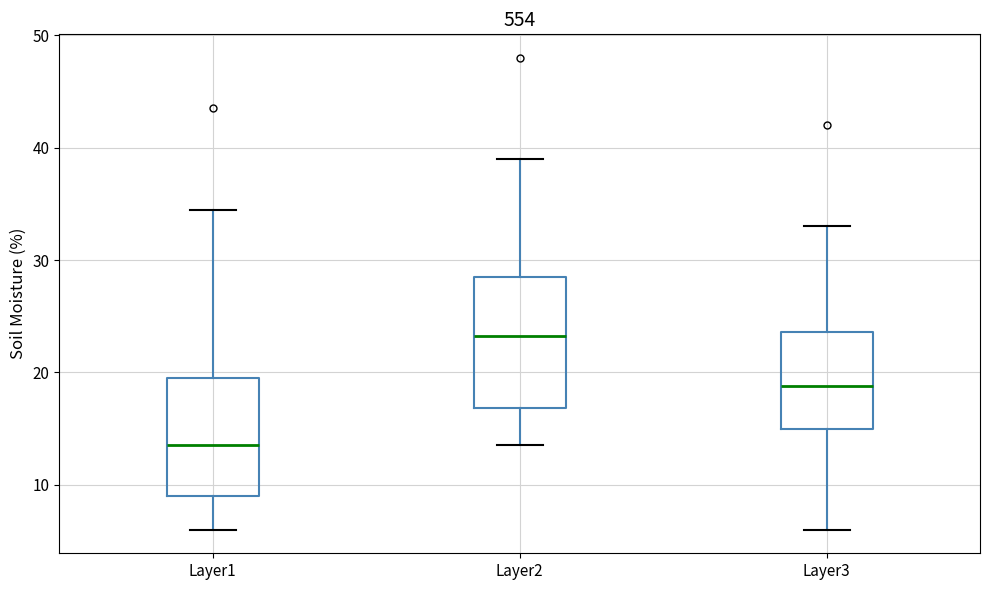

Where does the lower whisker of the box for Layer3 end on the y-axis? The values are not printed on the chart, so give them approximately, as read against the axis.

6